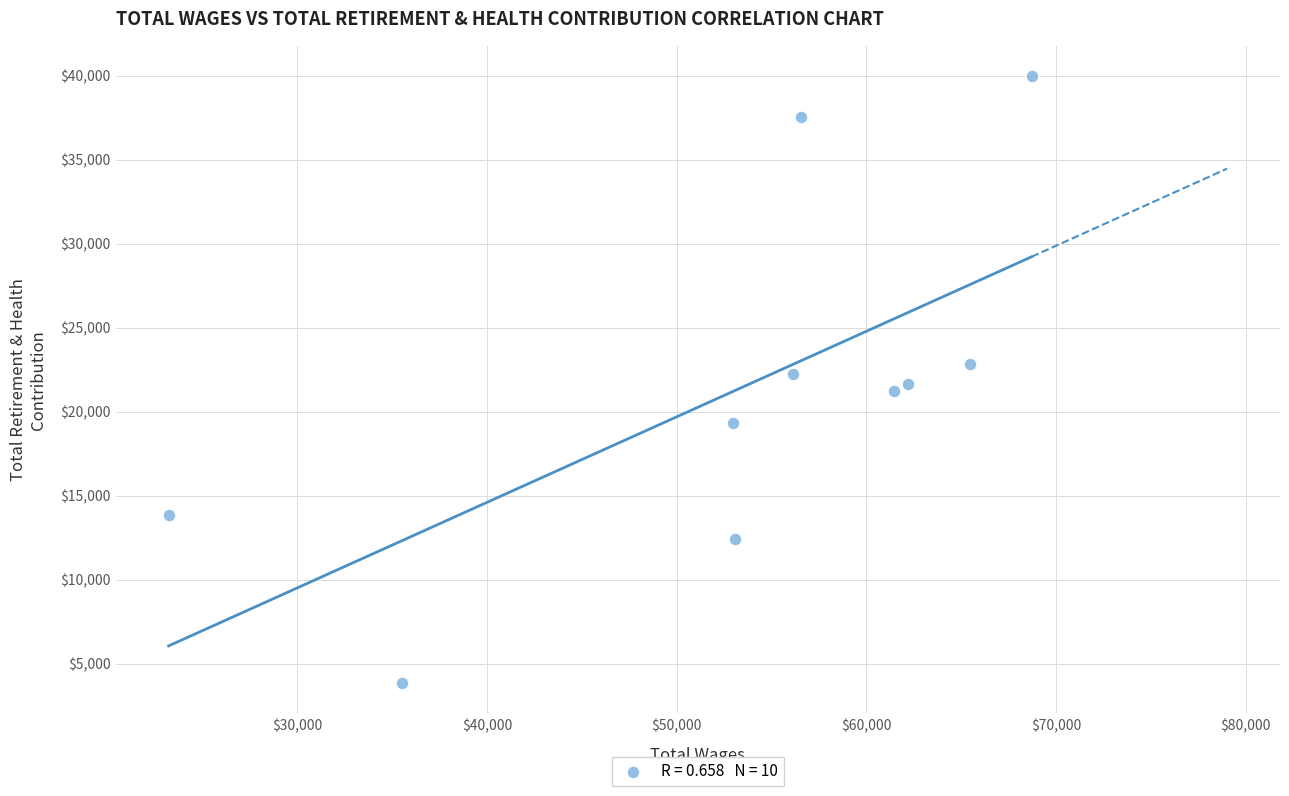

What is the range of Y values (max minus min)?

36147